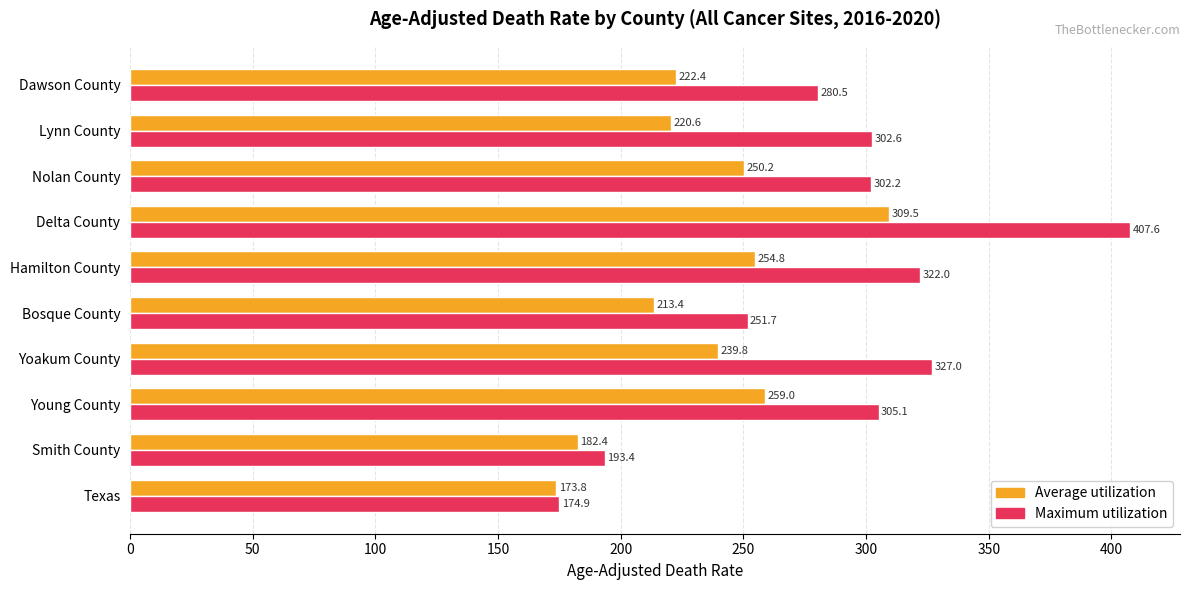

True or false: Average utilization has a value of 173.8 at Texas.

True